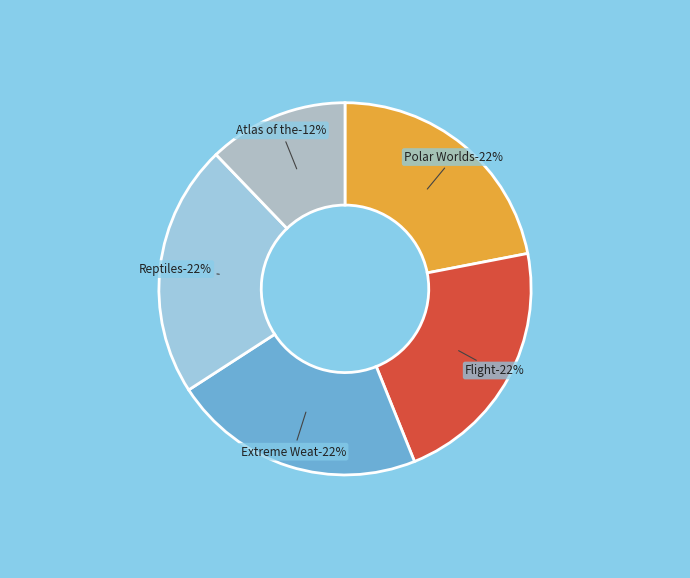

Which category has the biggest portion of the pie?

Flight